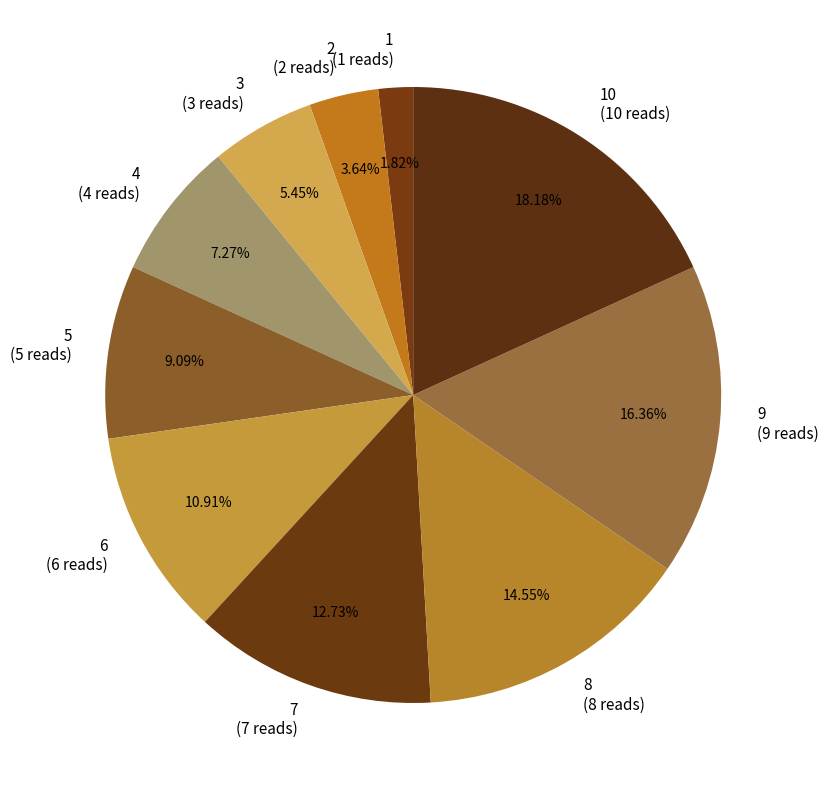

Which has a higher value, 2 (2 reads) or 10 (10 reads)?

10 (10 reads)